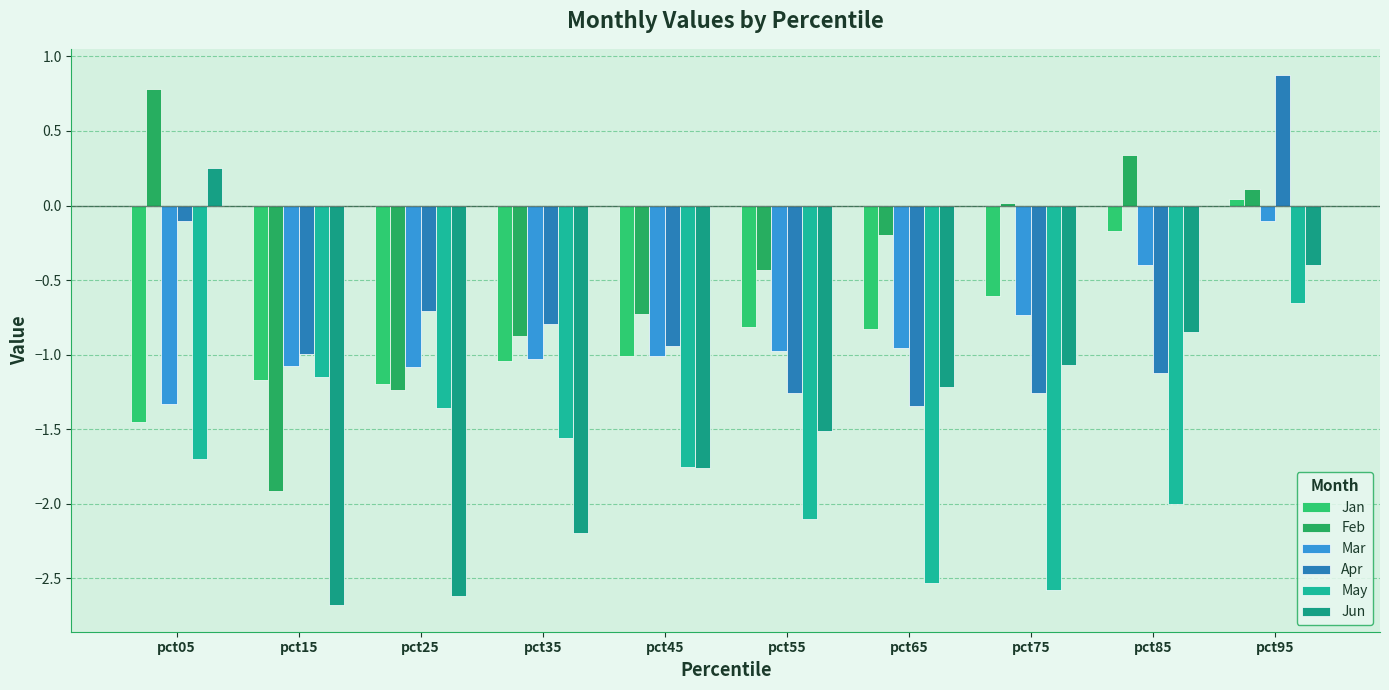

Between pct25 and pct85, which series saw the biggest shift?

Jun